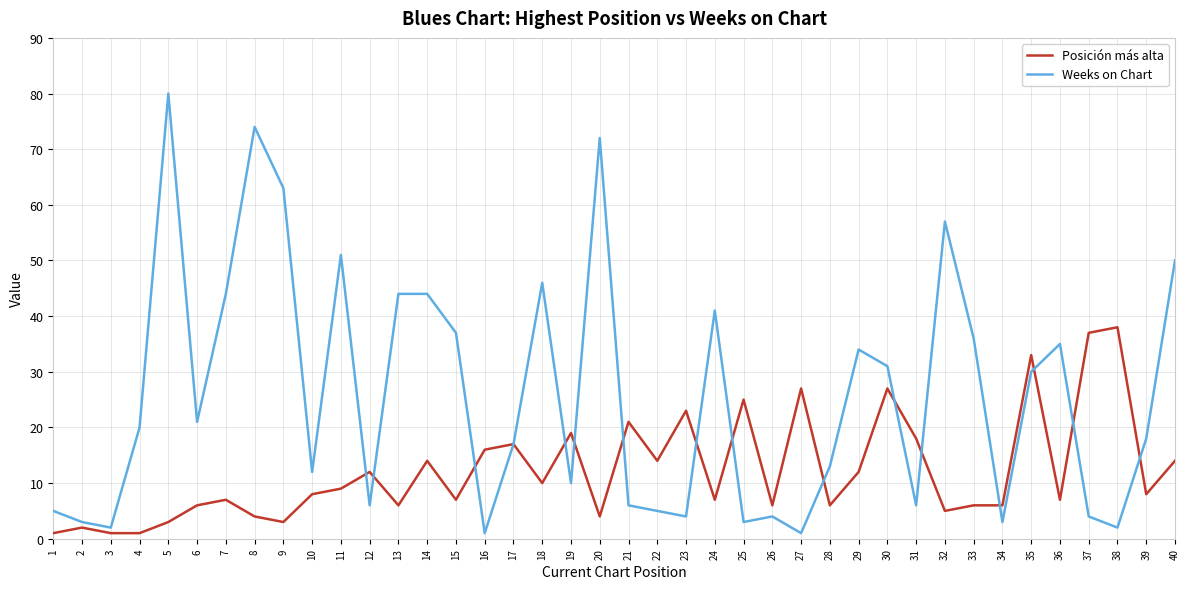

True or false: Posición más alta has a value of 24 at 17.

False